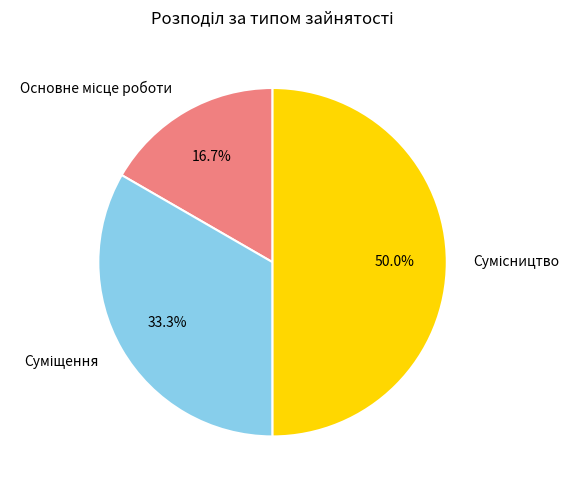

What is the largest slice in the pie chart?

Сумісництво